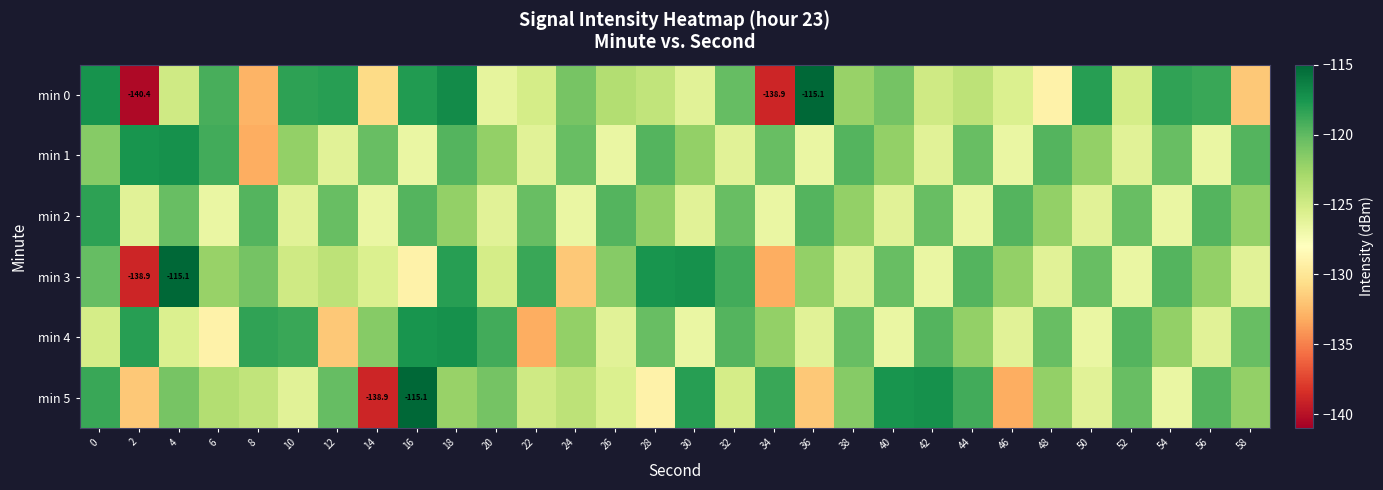

At how many categories does at least one series exceed -134?

30